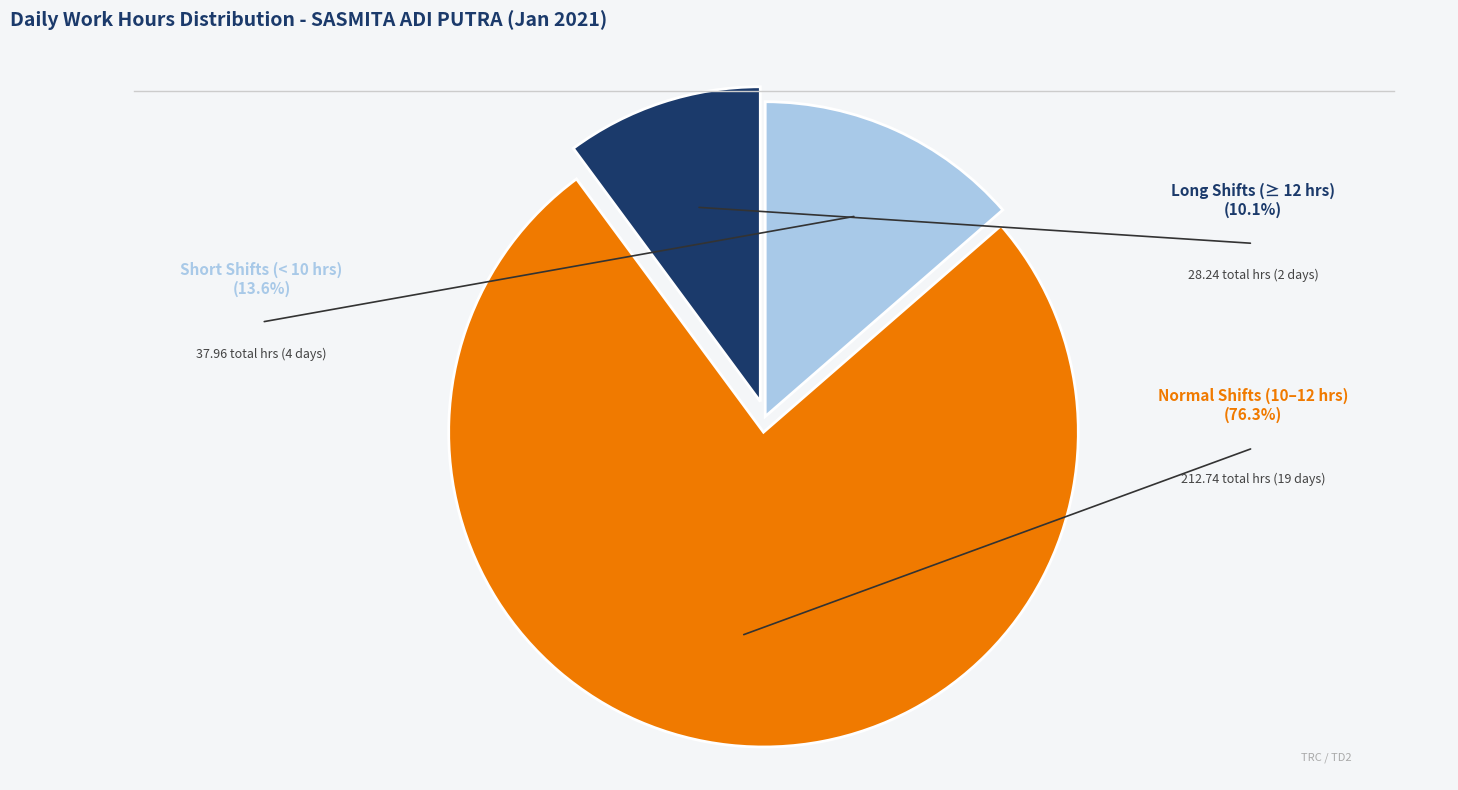

Does any single category account for the majority?

Yes